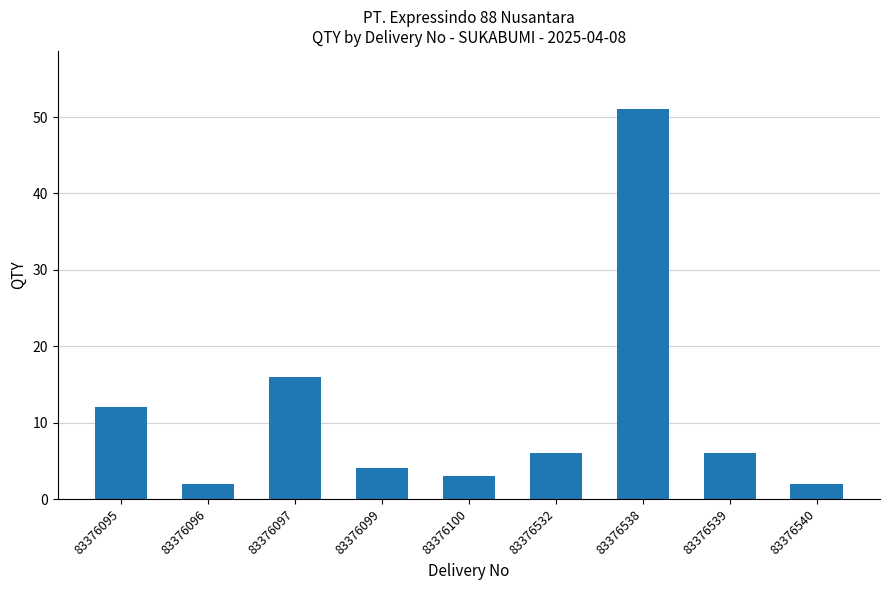

What is the sum of the values at 83376538 and 83376095?

63